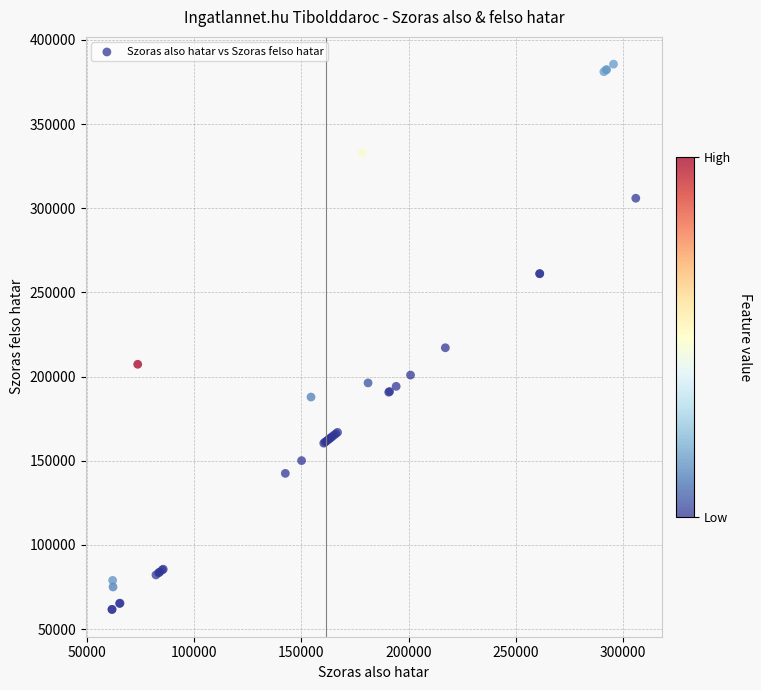

What Y value in the scatter plot is closest to 223608?

217106